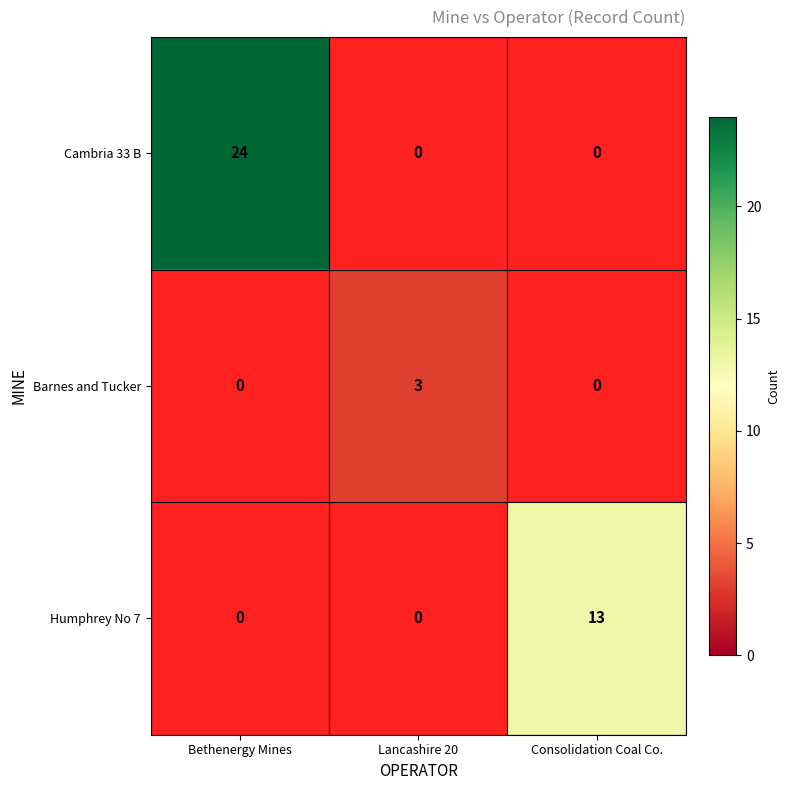

True or false: Barnes and Tucker has a value of 2 at Lancashire 20.

False